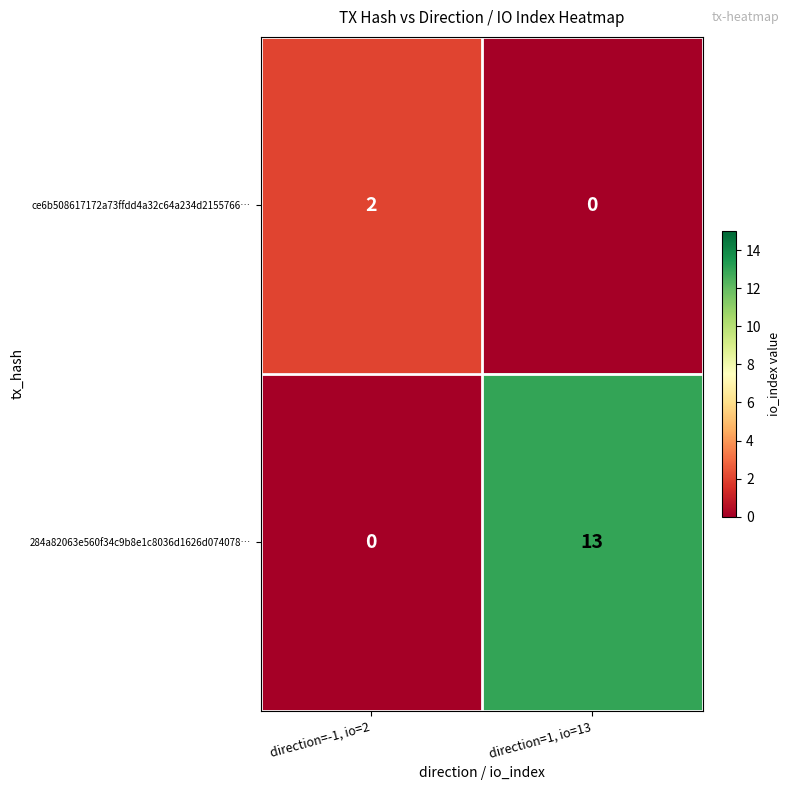

The value of 284a82063e560f34c9b8e1c8036d1626d074078… at direction=-1, io=2 is -8. True or false?

False